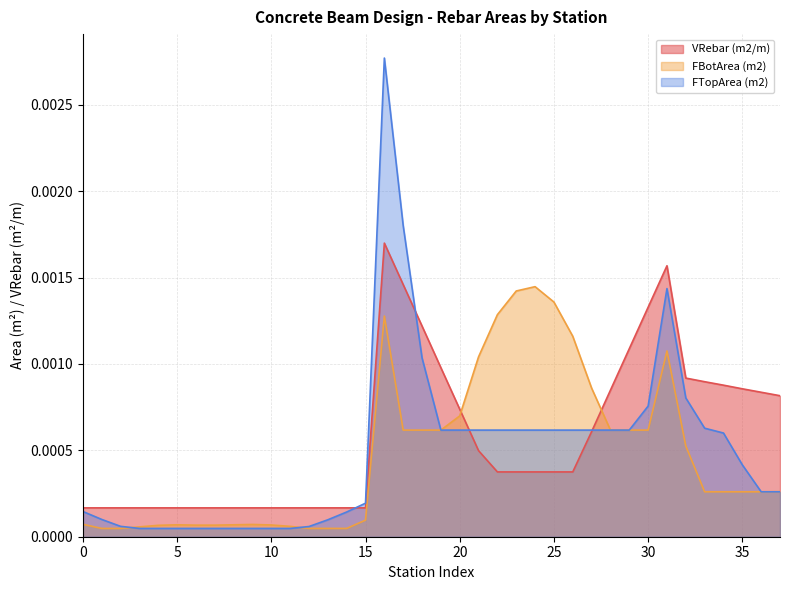

Rank the series by their maximum value, from lowest to highest.

FBotArea (m2), VRebar (m2/m), FTopArea (m2)